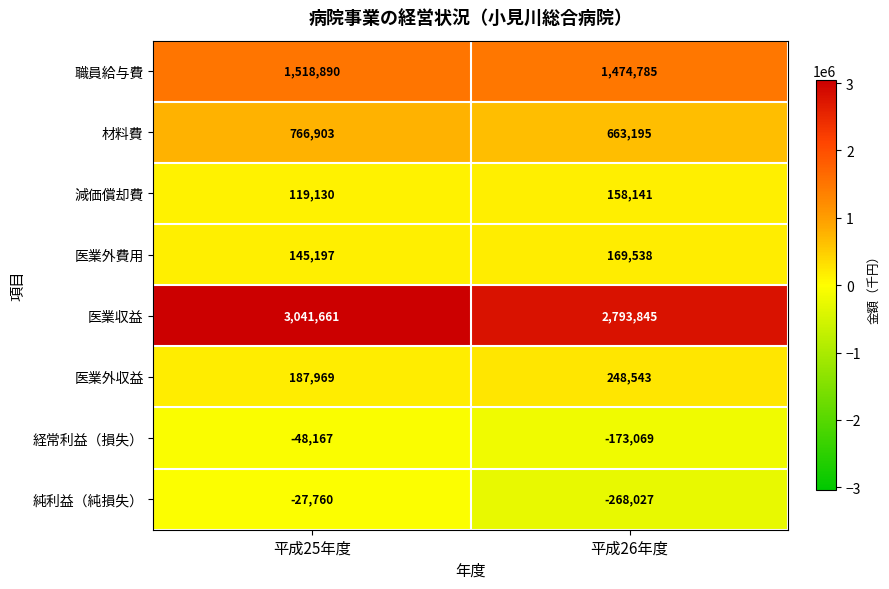

What is the total value across all series at 平成26年度?

5066951